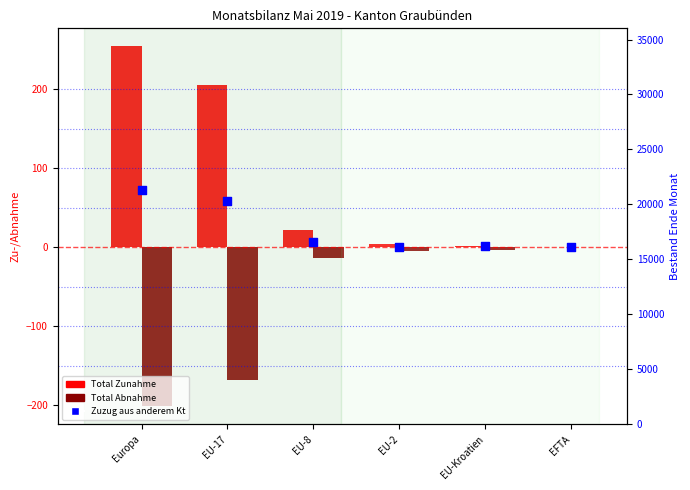

What is the total value across all series at EU-2?

-1